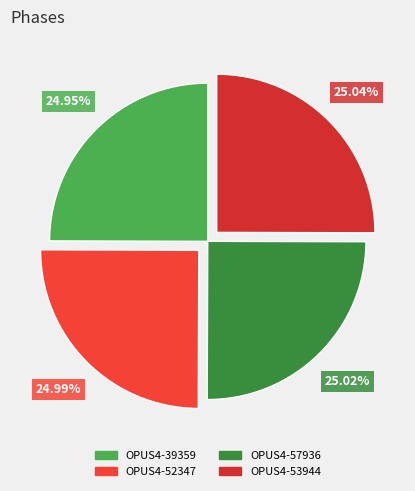

What percentage is NOT represented by OPUS4-52347?

75.0%